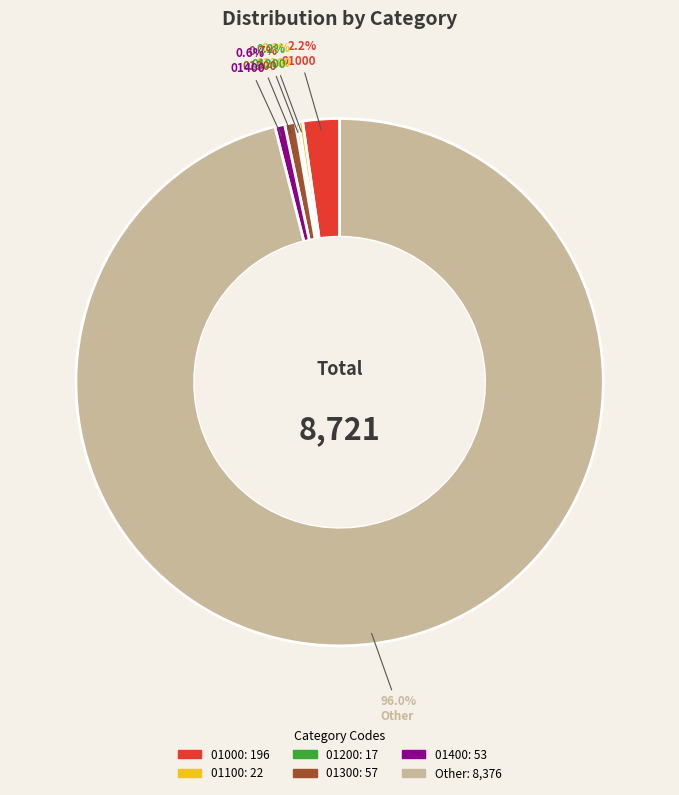

Is there any slice that represents more than half of the pie?

Yes